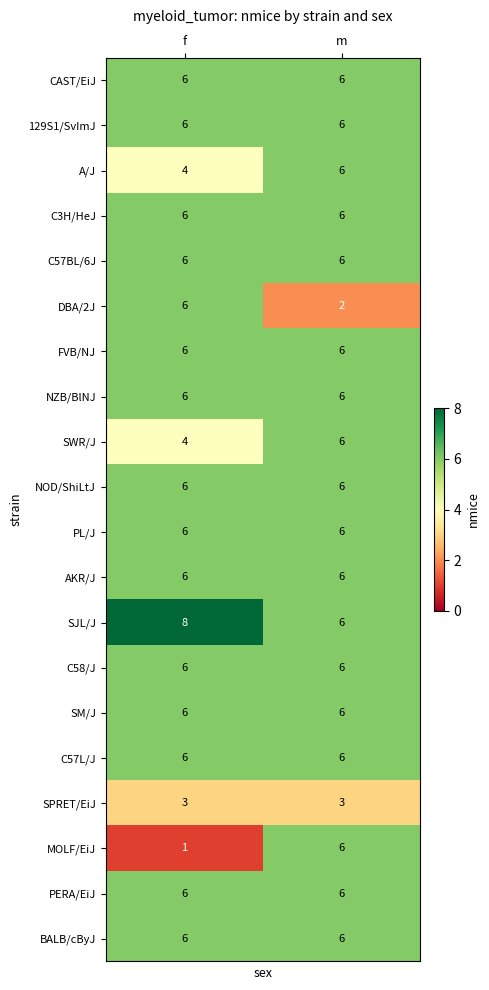

What is the sum of the PERA/EiJ values at m and f?

12